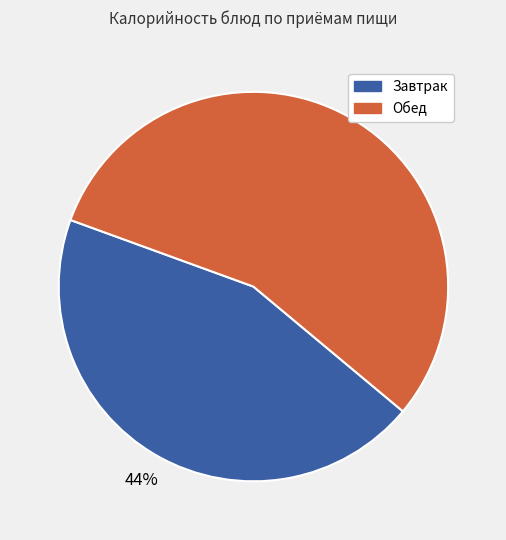

Does any single category account for the majority?

Yes